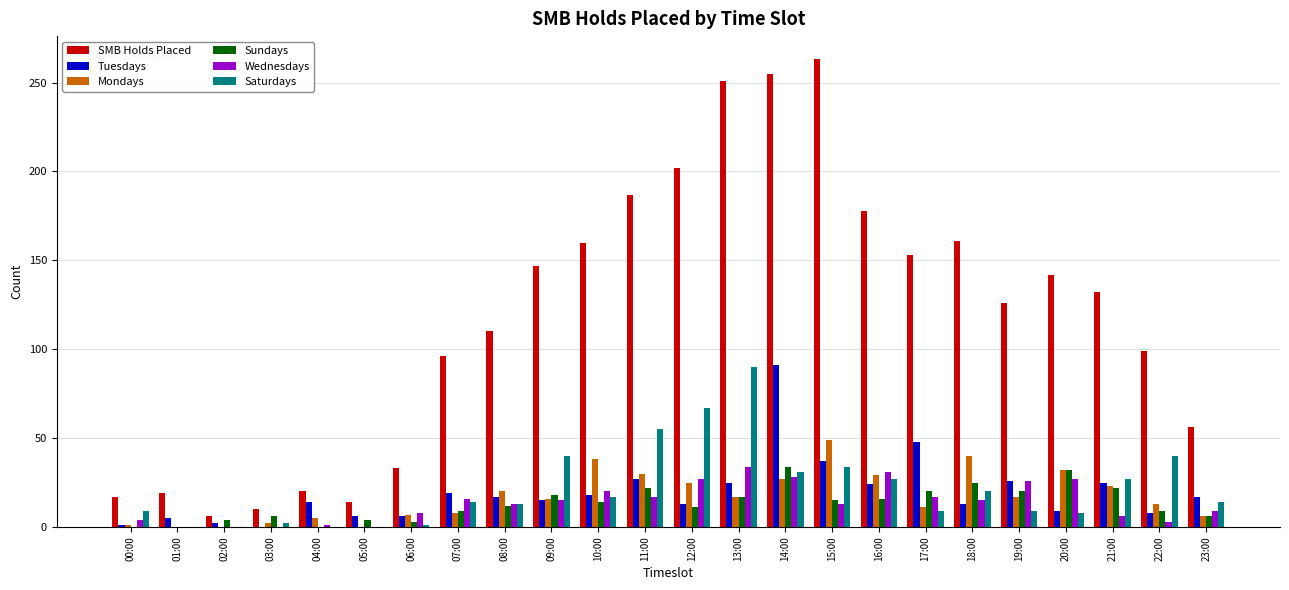

Which series has the largest range (max minus min)?

SMB Holds Placed